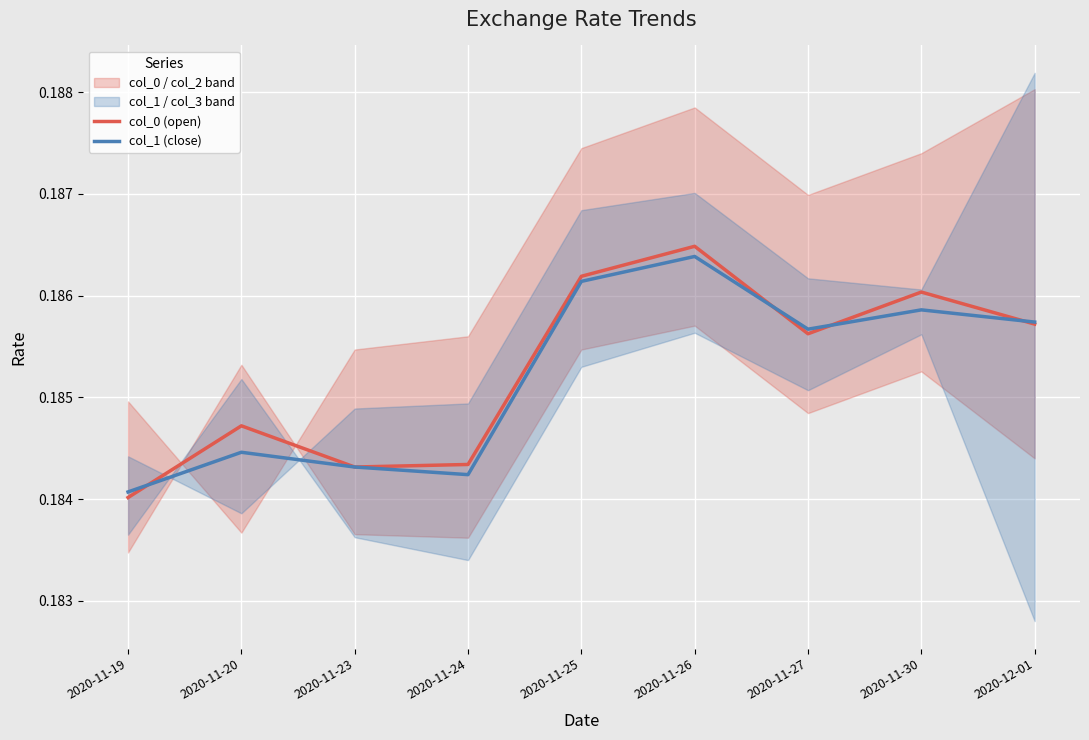

What is the label of the 2nd point from the left?

2020-11-20